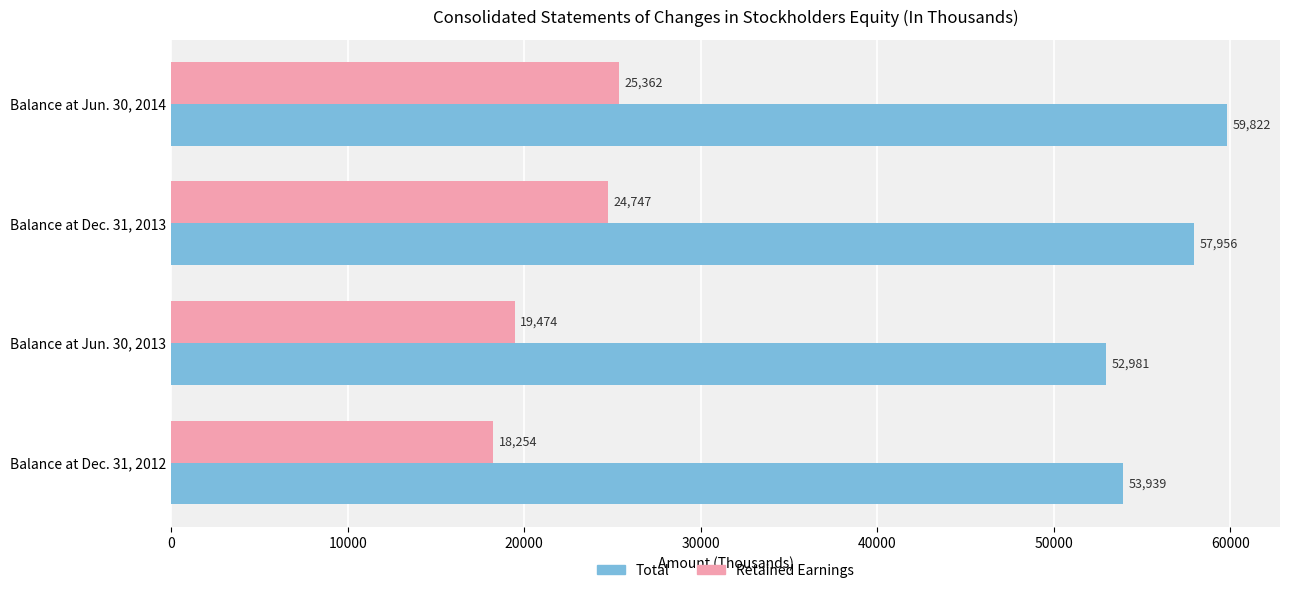

At which label is Retained Earnings closest to 21808?

Balance at Jun. 30, 2013